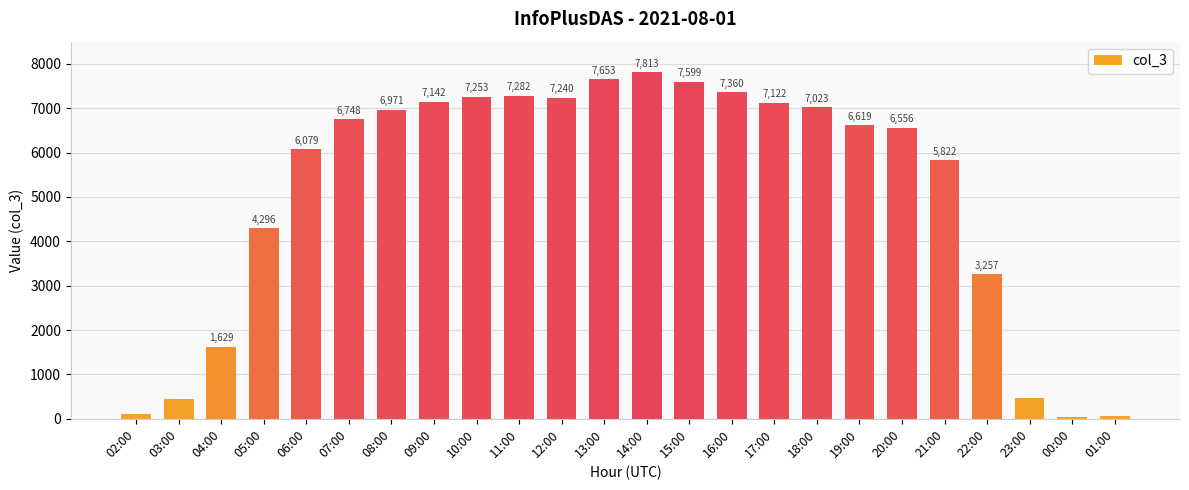

What is the change in value from 06:00 to 08:00?

+892